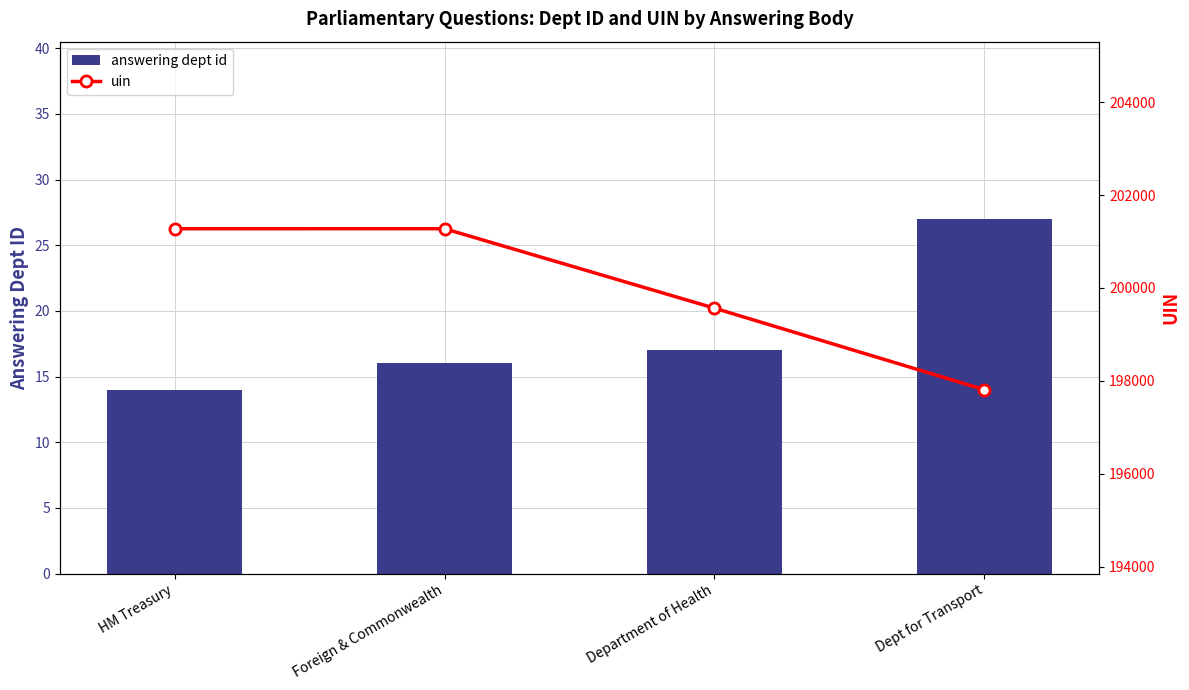

Does the chart contain stacked bars?

No